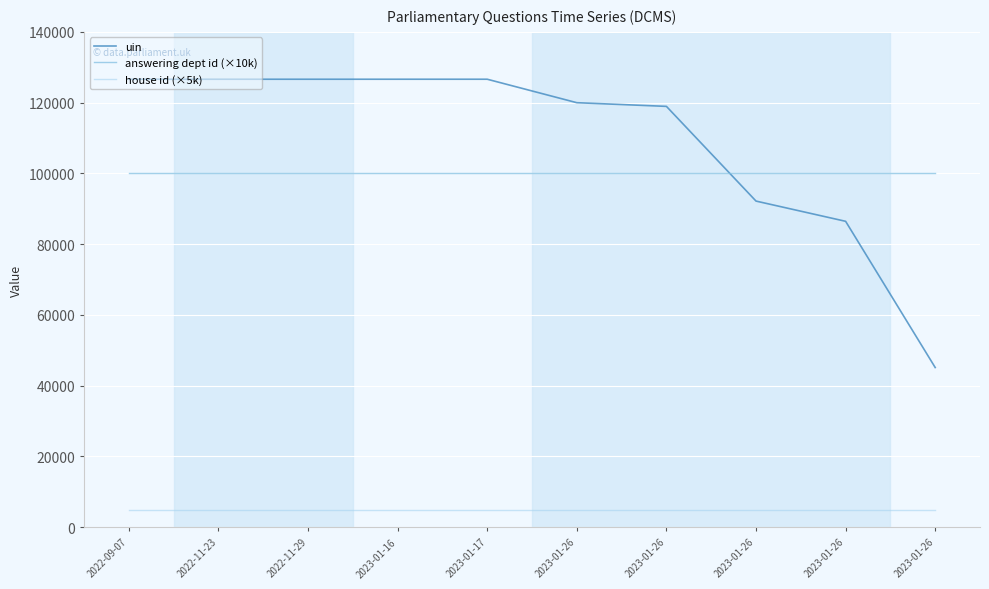

At which category is the sum across all series the highest?

2023-01-17